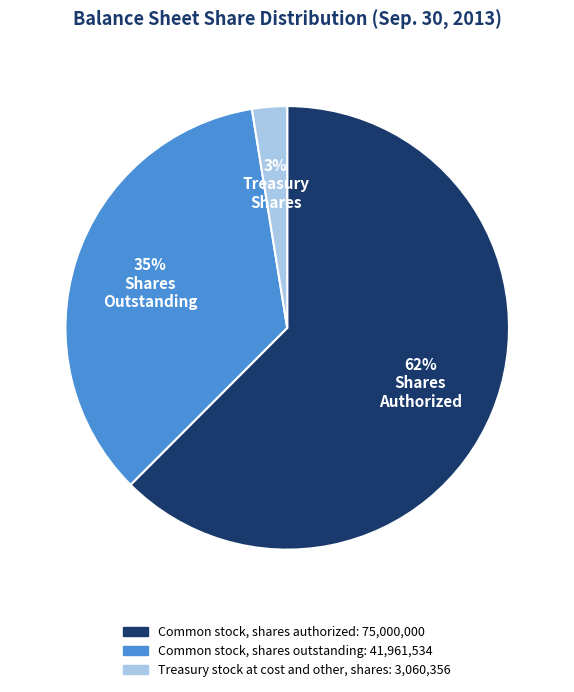

To the nearest percent, what portion does Treasury stock at cost and other, shares represent?

3%